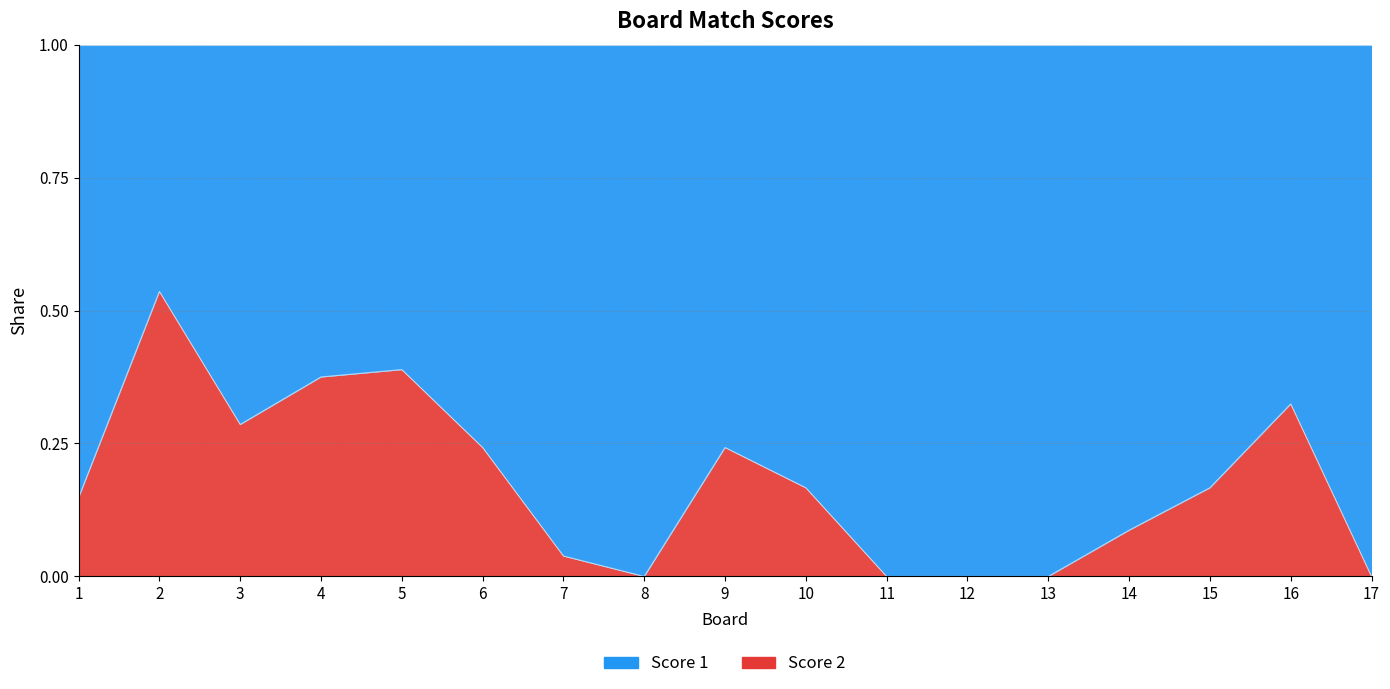

What is the difference between the values at 15 and 6?

0.1